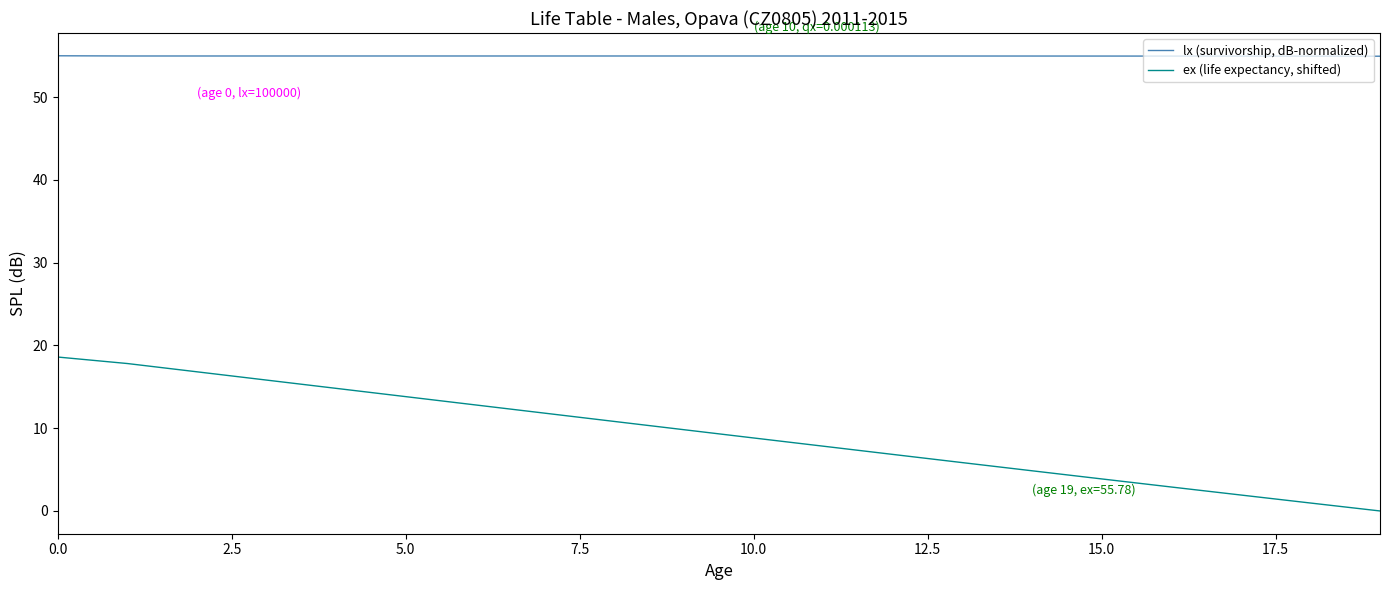

Which series has the largest range (max minus min)?

ex (life expectancy, shifted)